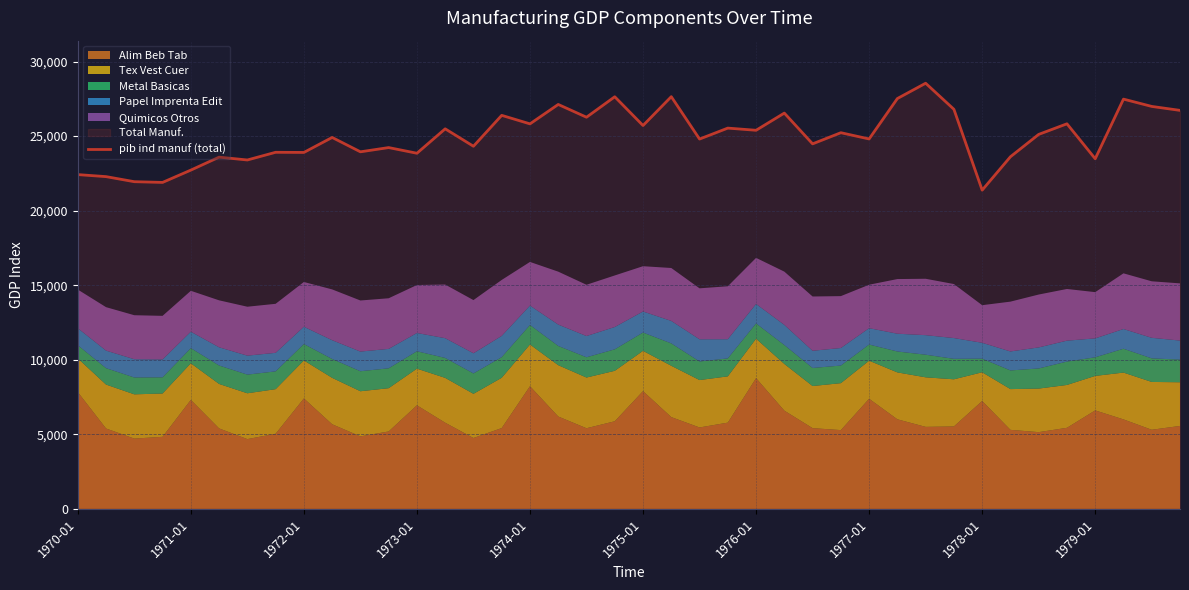

The value at 1977-01 is 12120. True or false?

False